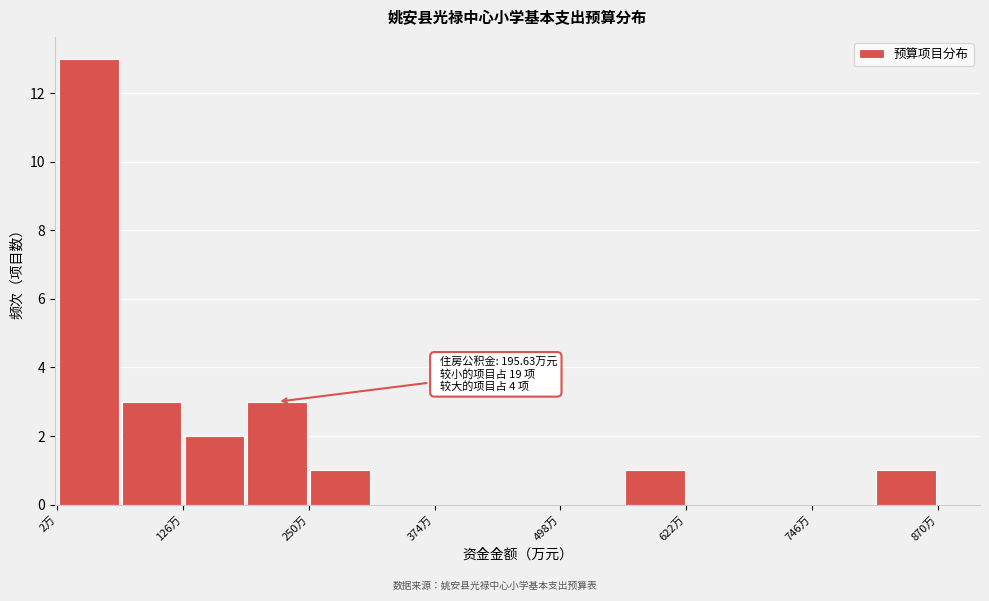

Read against the x-axis, roughly where is the centre of the tallest bar?

40